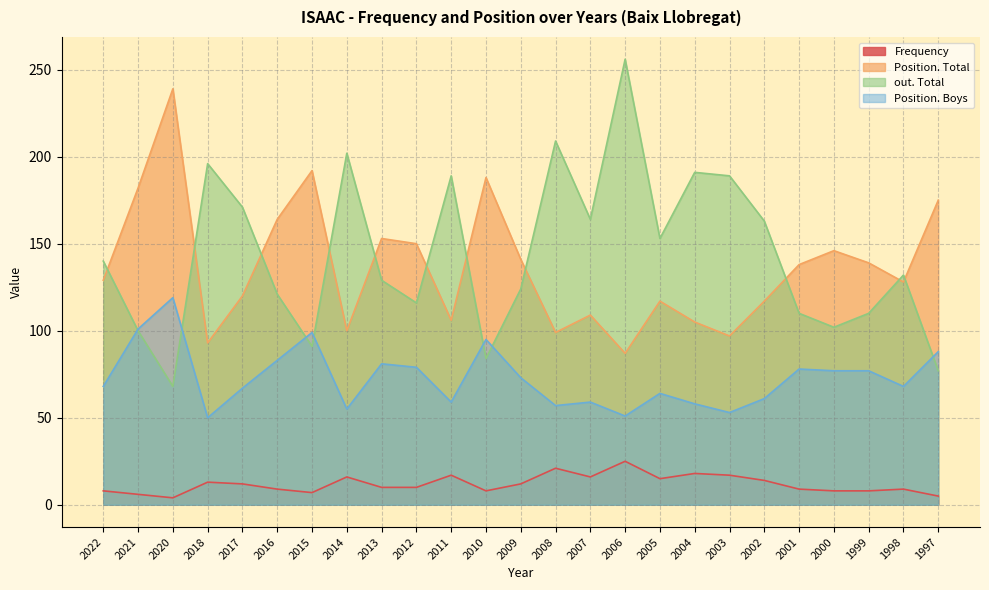

Does the chart display data point markers on the line(s)?

No